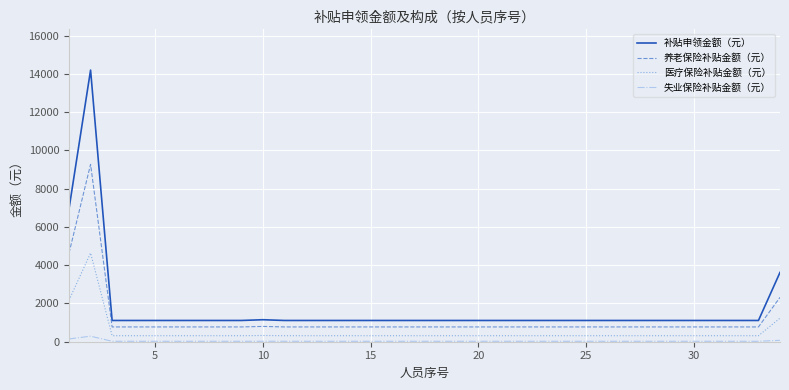

Which series has the largest range (max minus min)?

补贴申领金额（元）